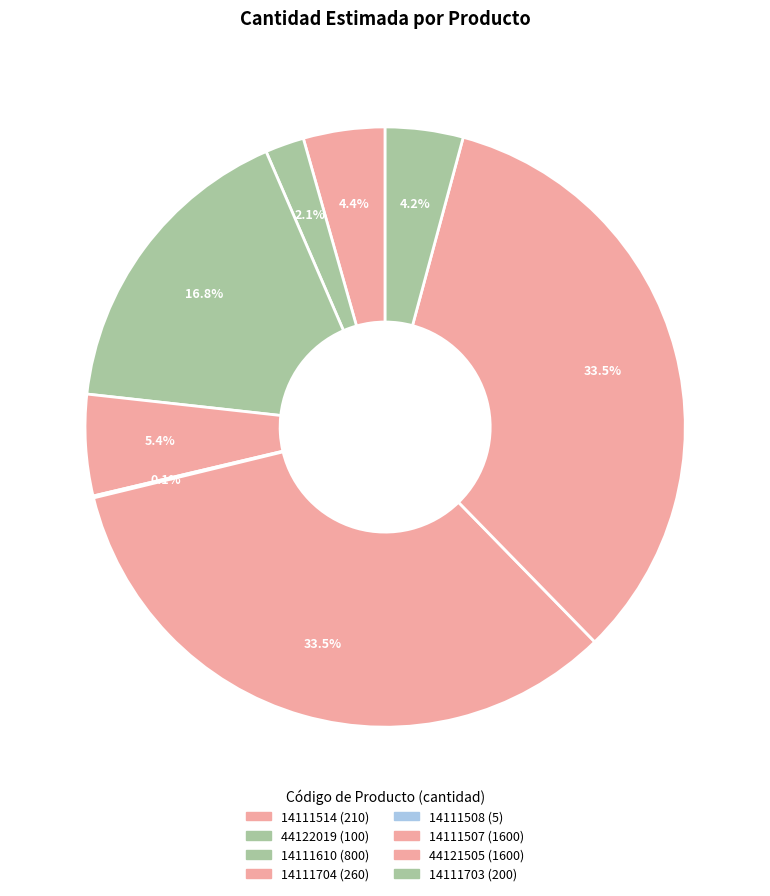

Is there any slice that represents more than half of the pie?

No